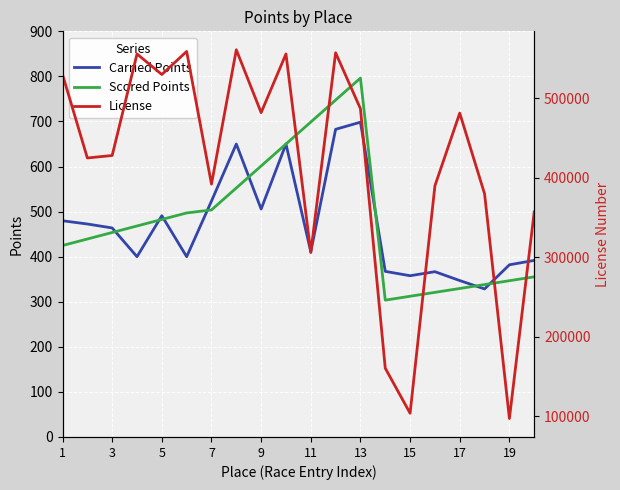

Is it true that Carried Points equals 423.5 at 13?

False